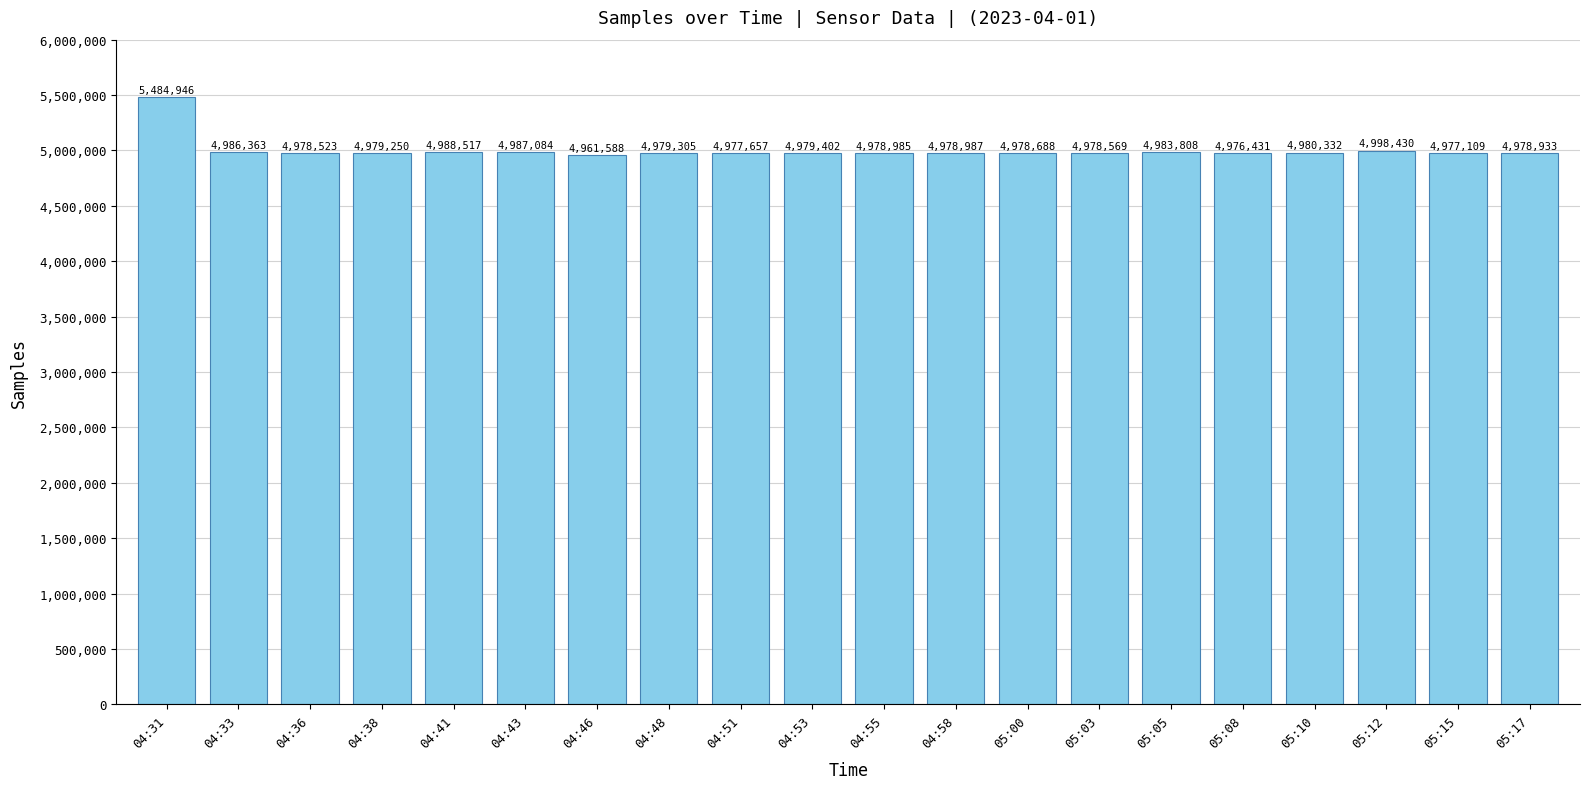

Between 05:00 and 04:36, which is larger?

05:00